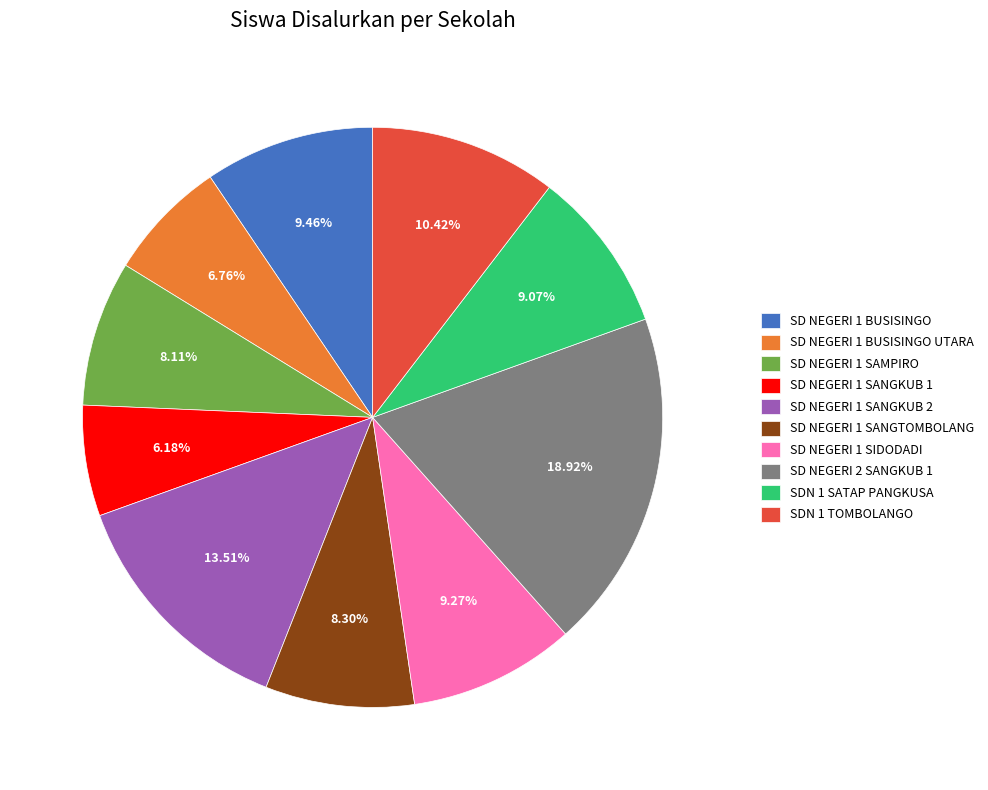

What percentage is the SD NEGERI 1 SANGTOMBOLANG slice, to the nearest percent?

8%